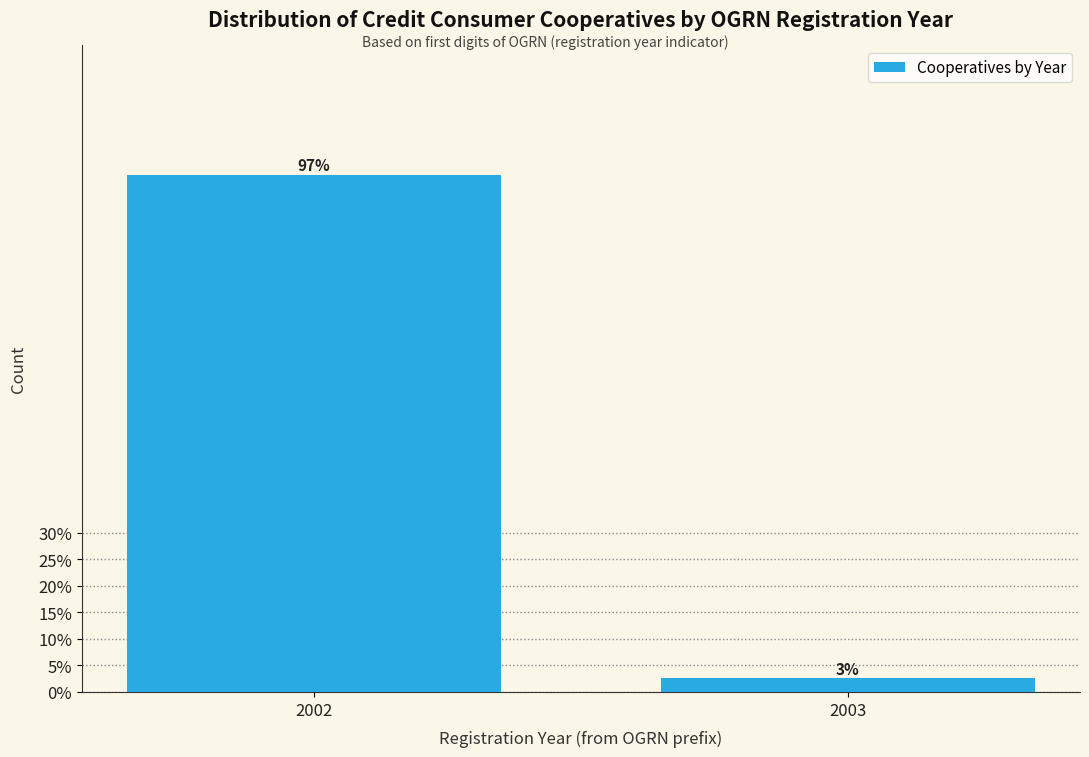

At which category does the chart reach its minimum across all series?

2003